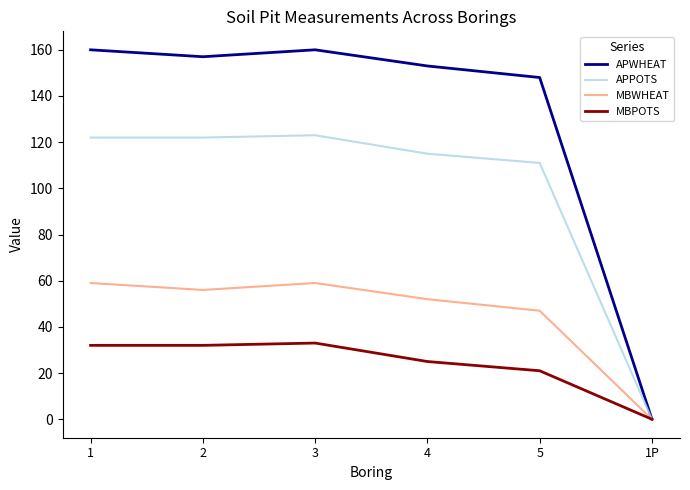

How many values in the MBWHEAT series are below 56?

3